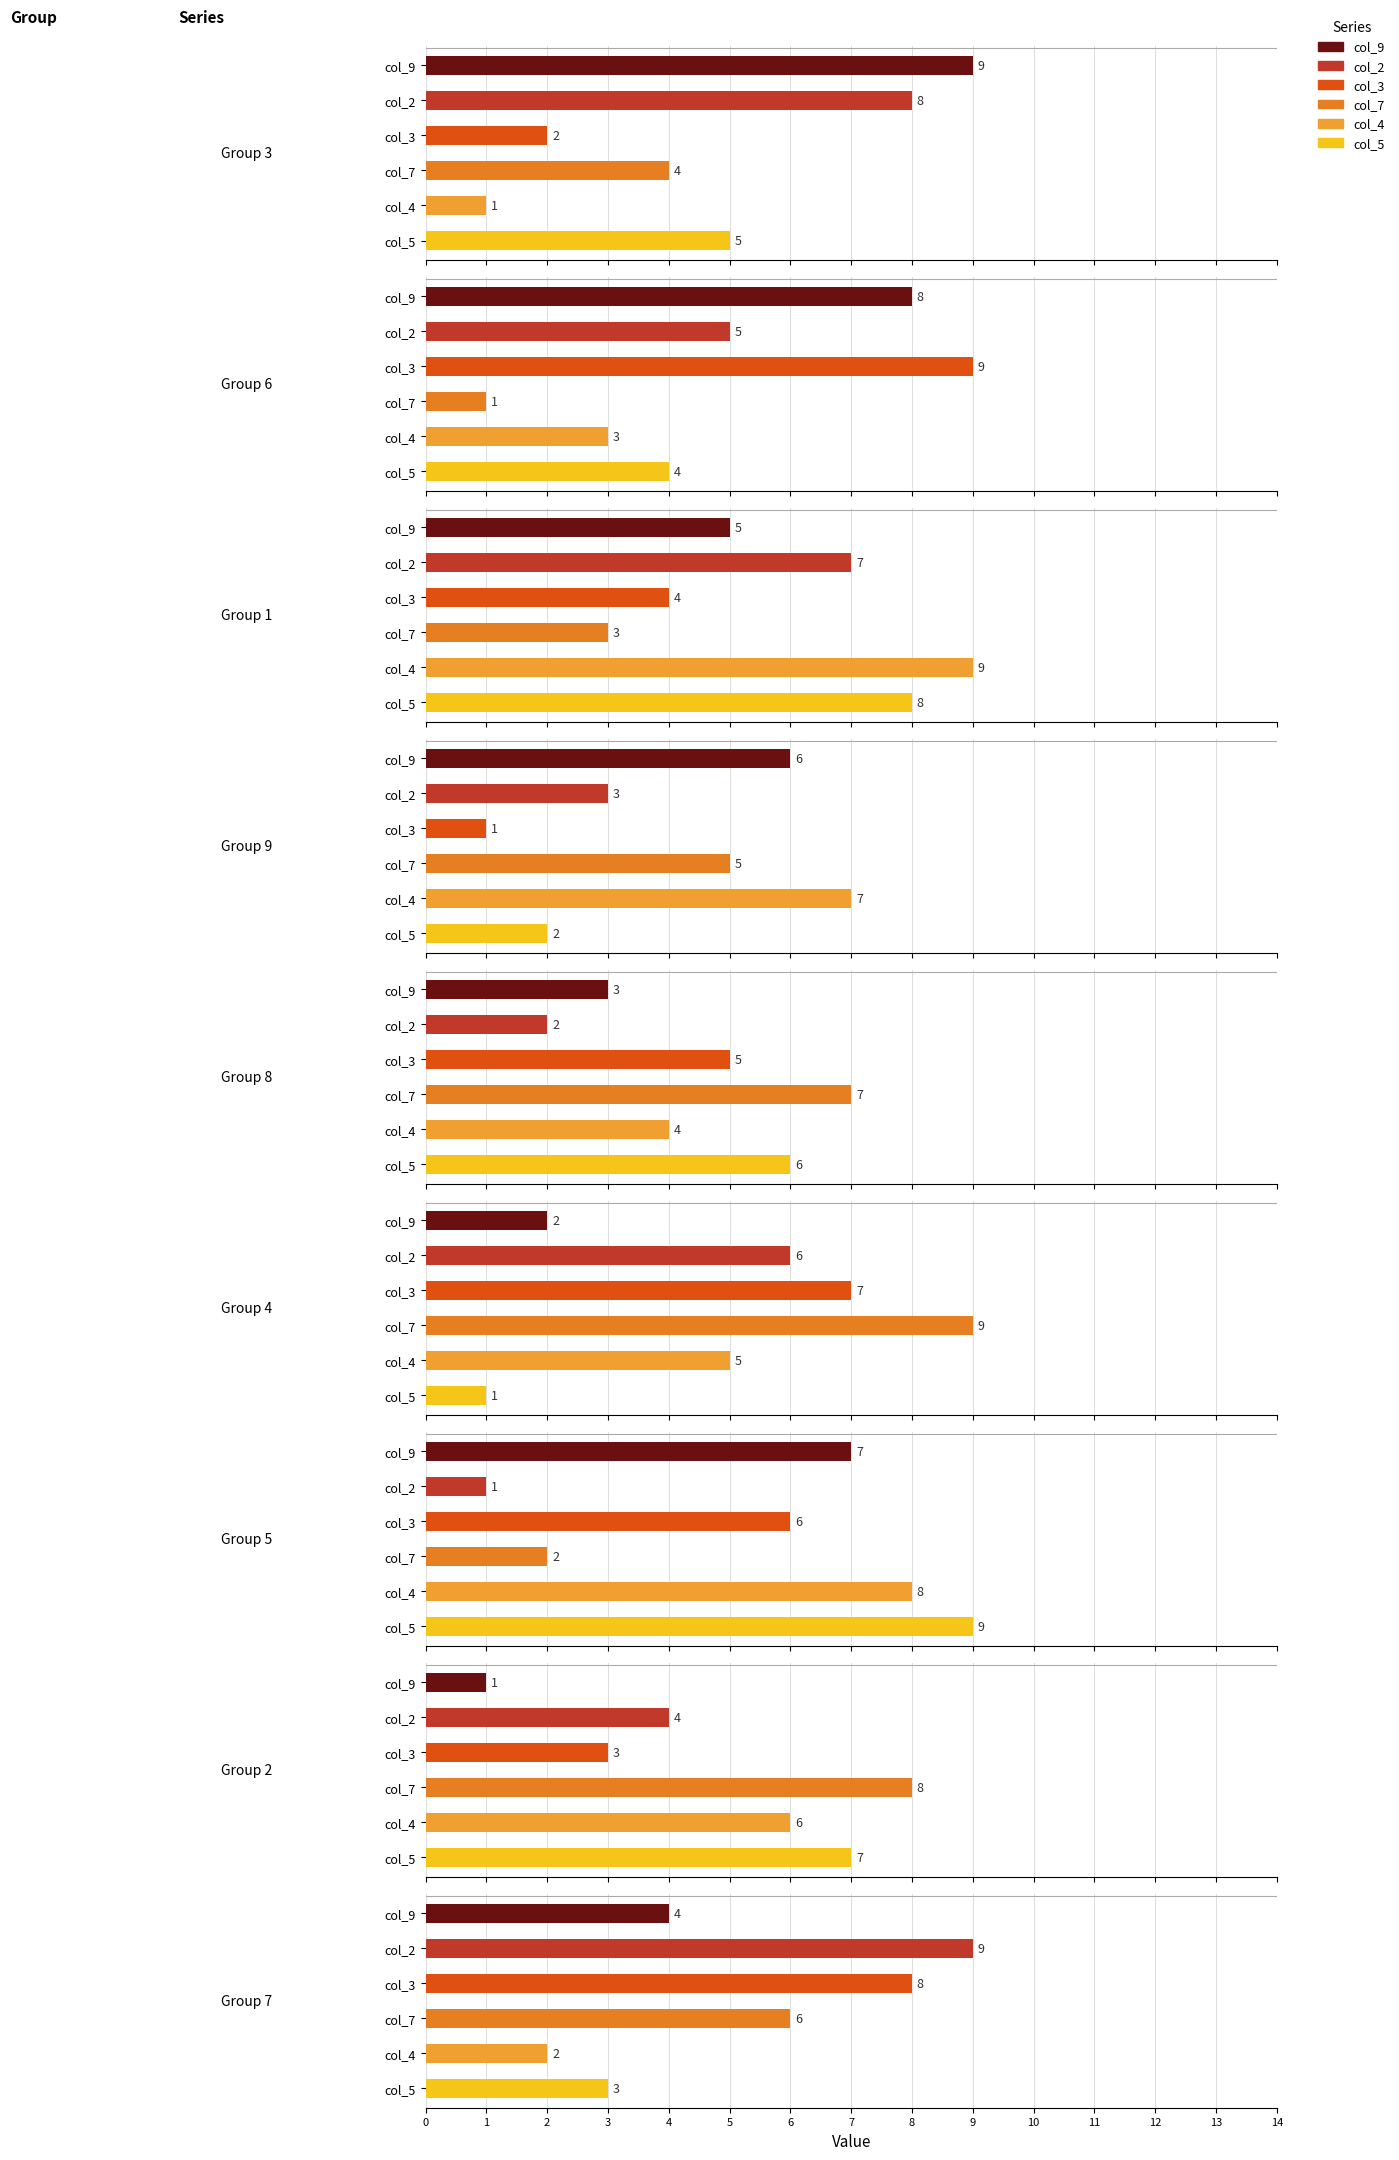

How many bars are there in total?

54